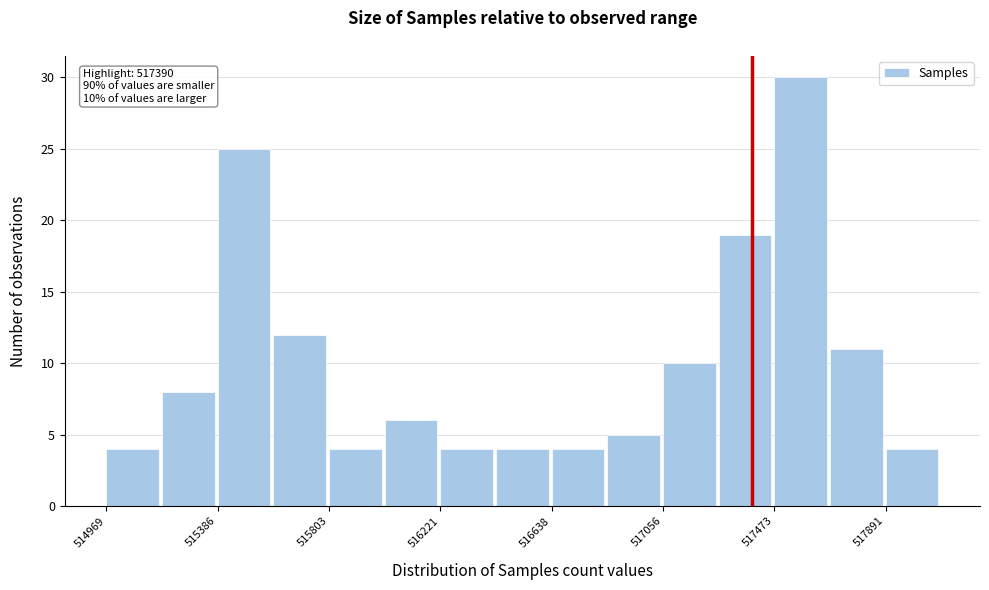

Over which range of the x-axis is the bar tallest?

517450 to 517700